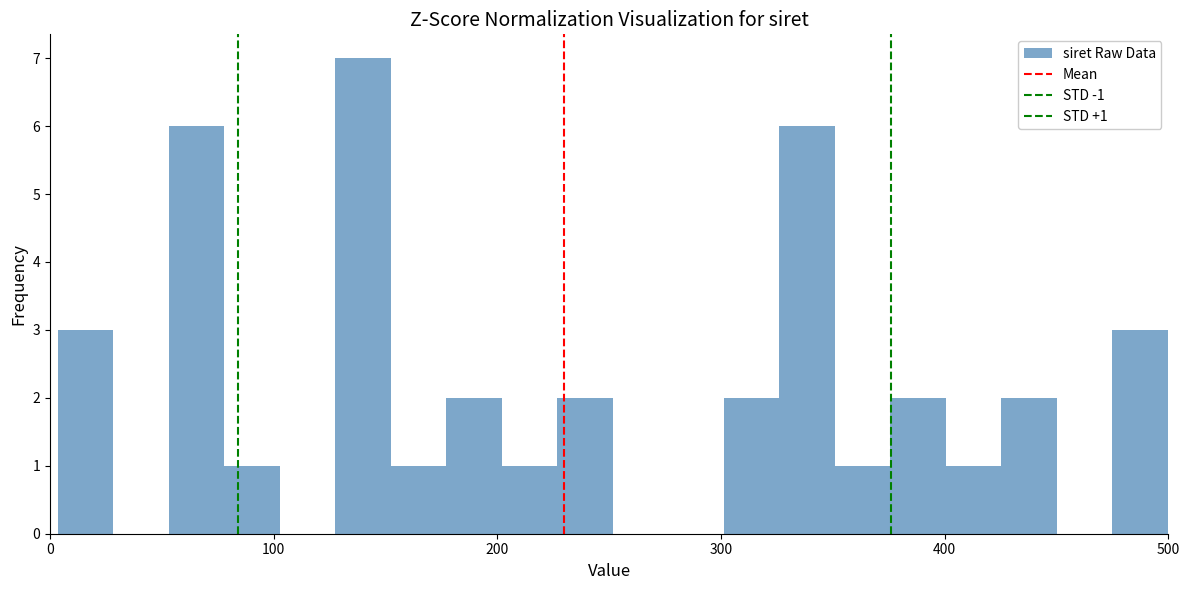

Around what value on the x-axis is the tallest bar? Give the approximate position of its centre, as read against the axis.

140